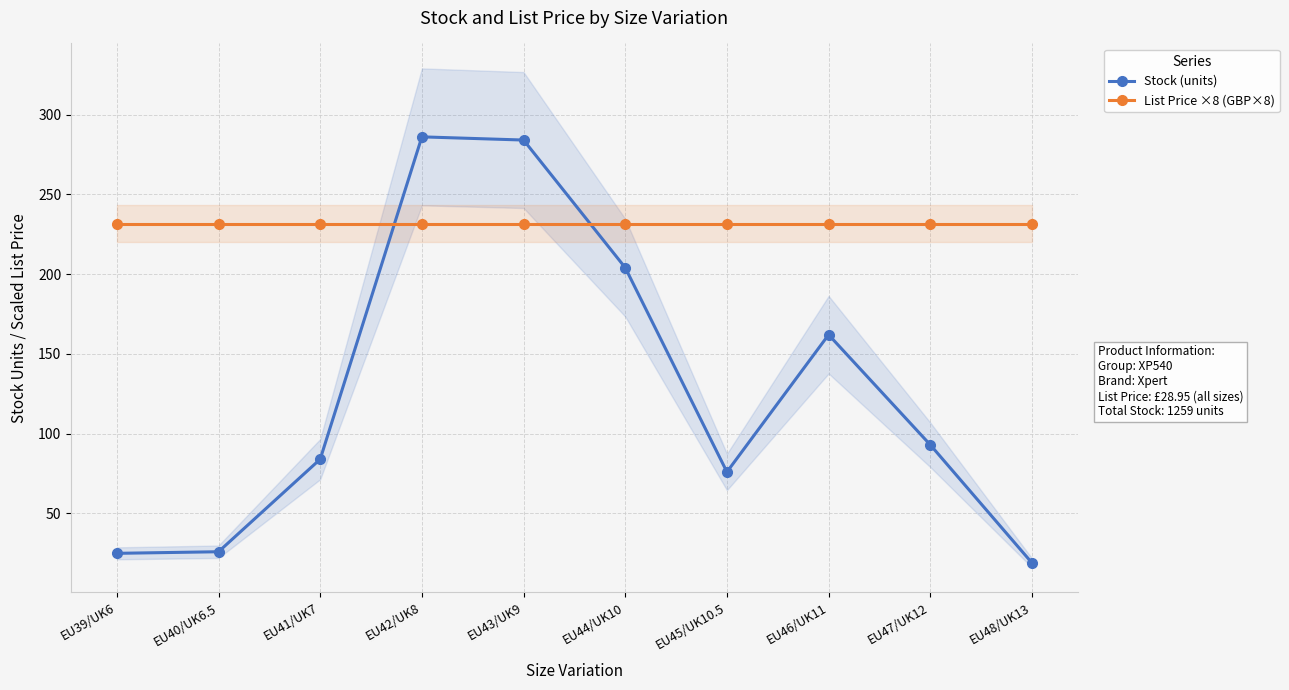

How many intersections are there between Stock (units) and List Price ×8 (GBP×8)?

2